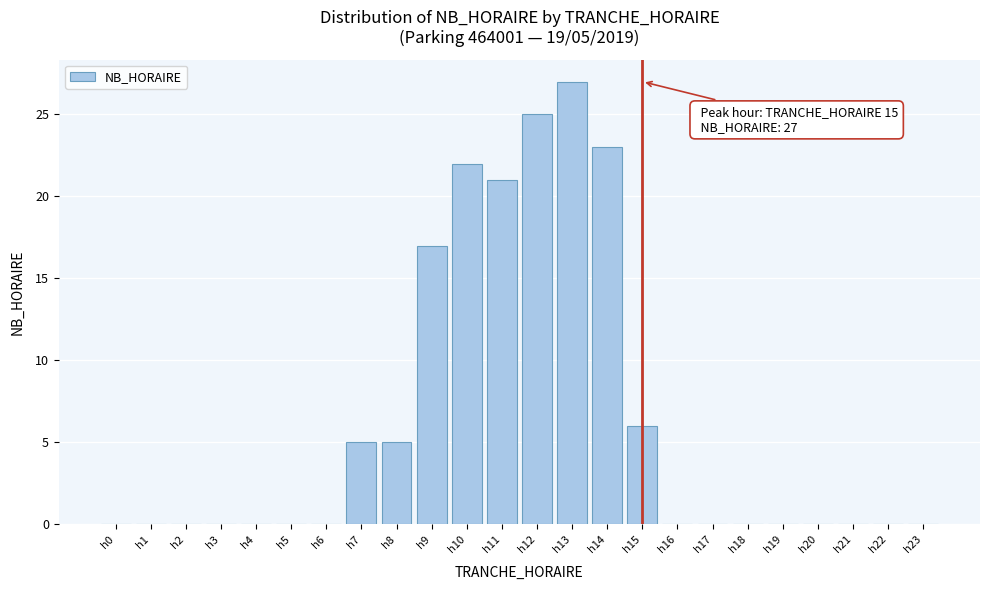

Reading left to right, what are all the values shown in this chart?

h0=0	h1=0	h2=0	h3=0	h4=0	h5=0	h6=0	h7=5	h8=5	h9=17	h10=22	h11=21	h12=25	h13=27	h14=23	h15=6	h16=0	h17=0	h18=0	h19=0	h20=0	h21=0	h22=0	h23=0